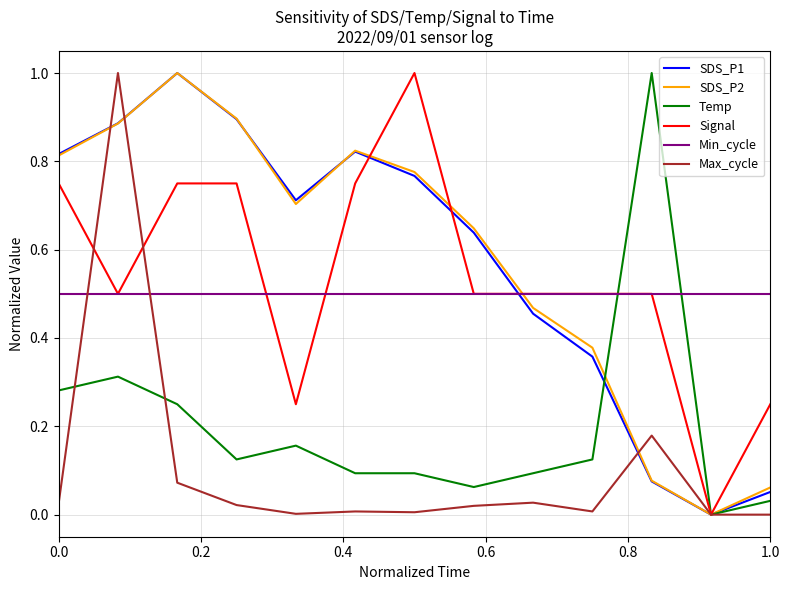

What is the greatest value displayed?

1.0